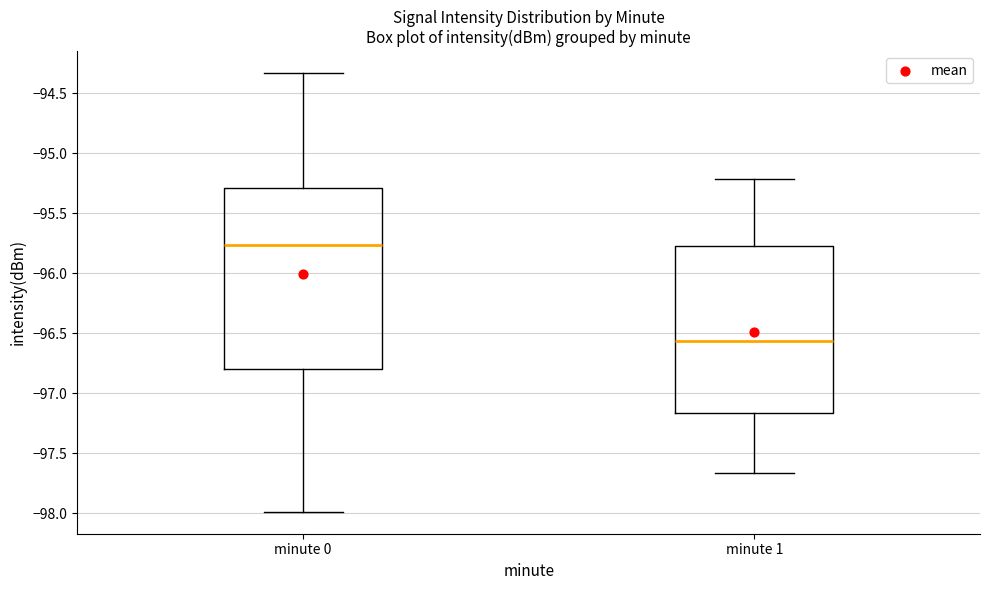

Which box's median line is the lowest?

minute 1